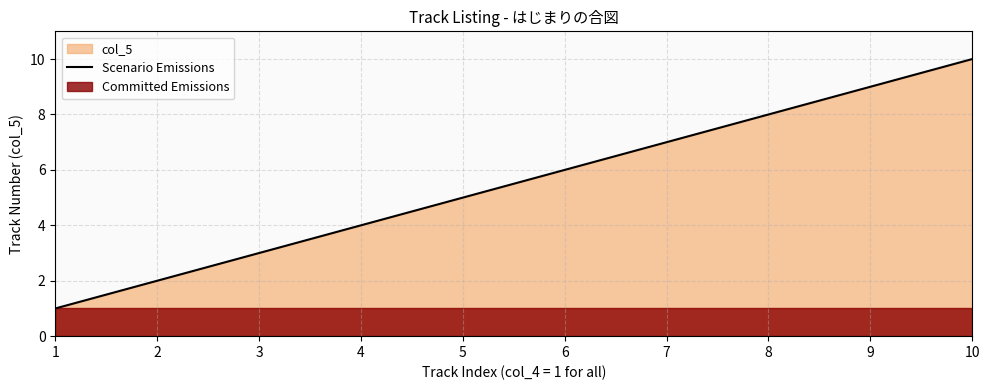

True or false: Scenario Emissions has a value of 3 at 5.

False